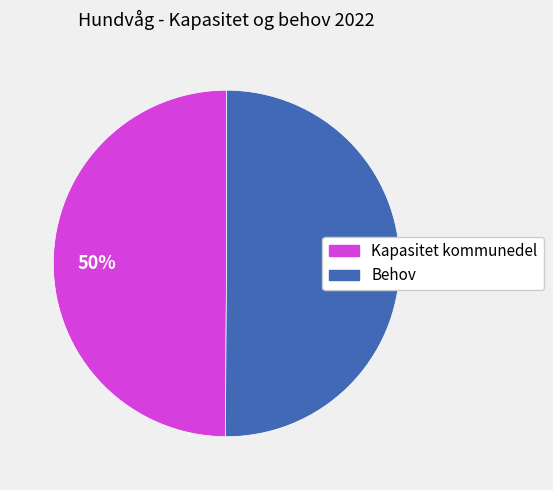

Approximately how many times larger is the value at Kapasitet kommunedel compared to Behov?

1.0